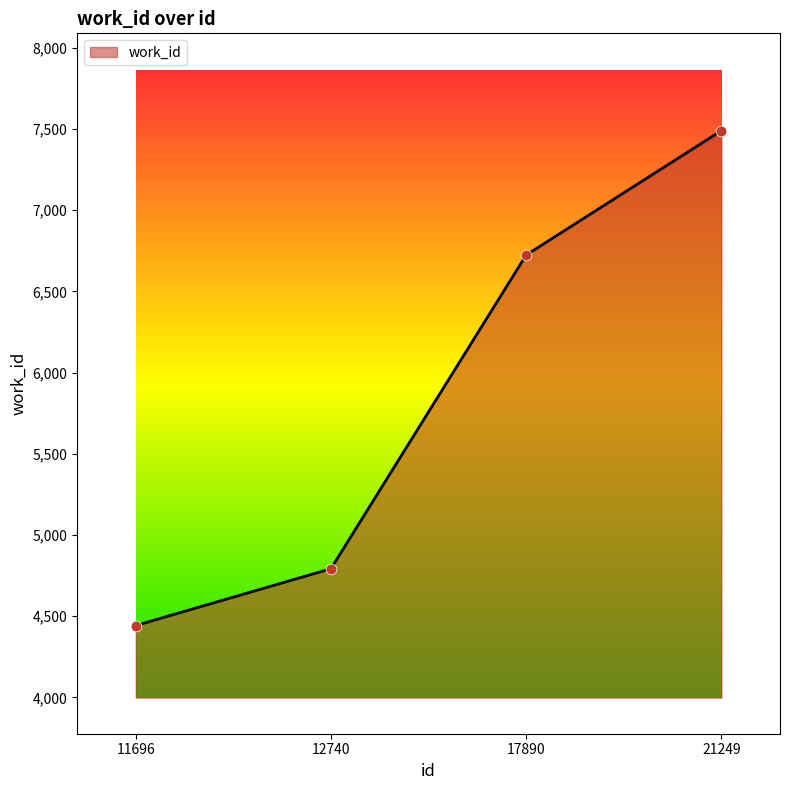

What is the change in value from 11696 to 21249?

+3048